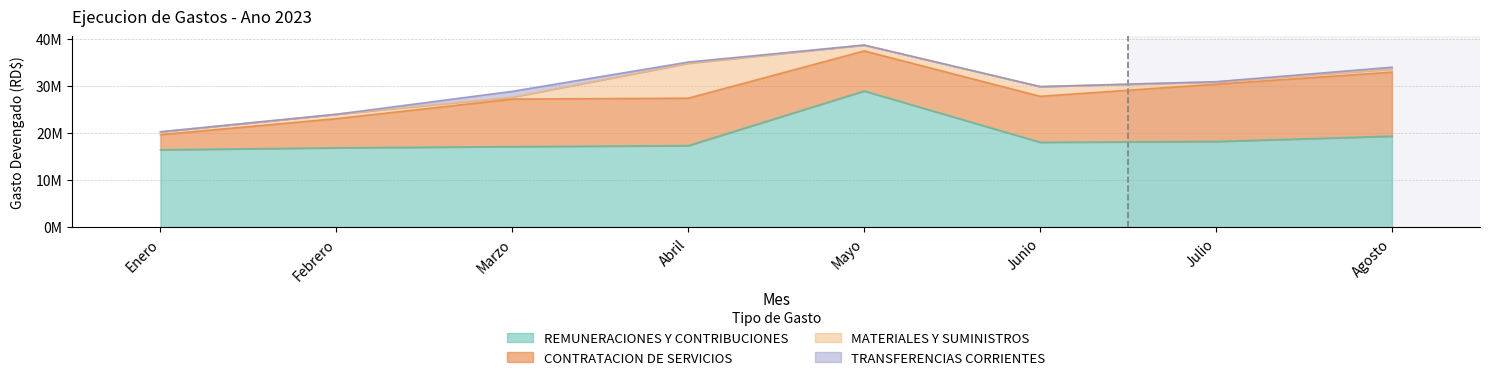

Reading left to right, what are all the values shown in this chart?

REMUNERACIONES Y CONTRIBUCIONES: 16425306.5	16845266.7	17101256.1	17307435.8	28929888.9	18020936.6	18189544.4	19317293.1
CONTRATACION DE SERVICIOS: 3218502.6	6197603.8	10107866.7	10086977.9	8513623.1	9777054.4	12181255.5	13620180.5
MATERIALES Y SUMINISTROS: 601740.0	935486.5	408331.7	7418901.6	1251925.3	2063023.5	483193.8	641793.3
TRANSFERENCIAS CORRIENTES: 0.0	0.0	1236332.3	265848.7	0.0	0.0	50000.0	403680.0